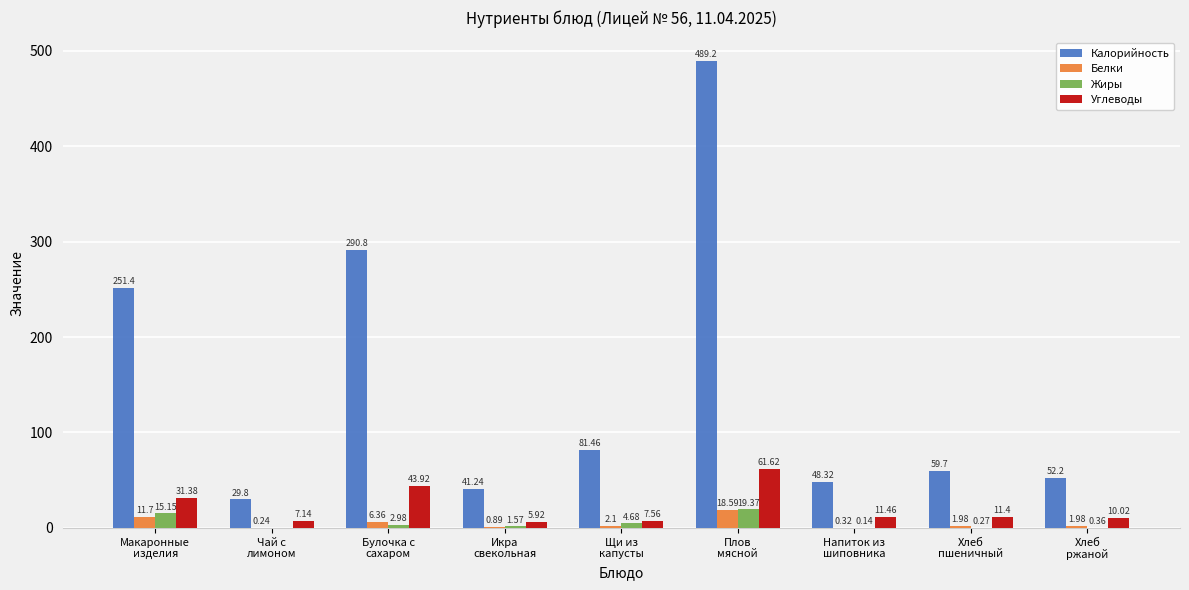

What is the sum of the Калорийность values at Булочка с
сахаром and Напиток из
шиповника?

339.1